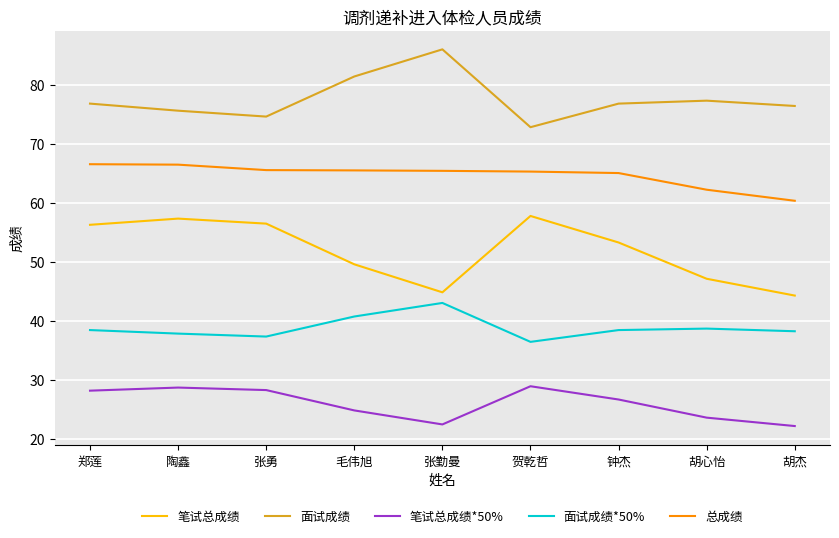

In 面试成绩, how many points are higher than both neighbors (excluding endpoints)?

2